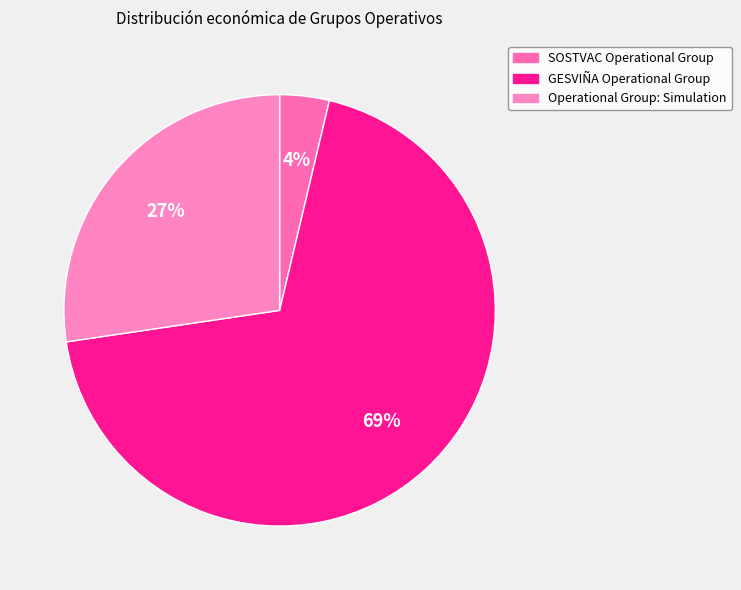

Combined, do GESVIÑA Operational Group and SOSTVAC Operational Group account for over 50%?

Yes